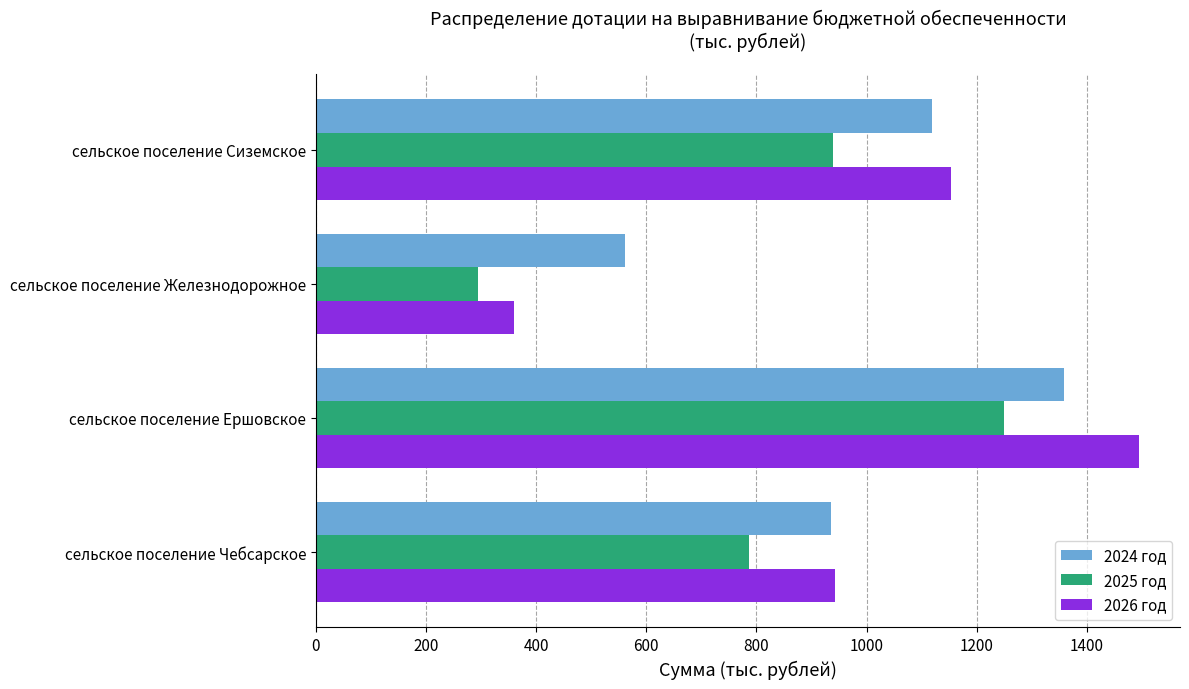

Between сельское поселение Ершовское and сельское поселение Железнодорожное, which series saw the biggest shift?

2026 год